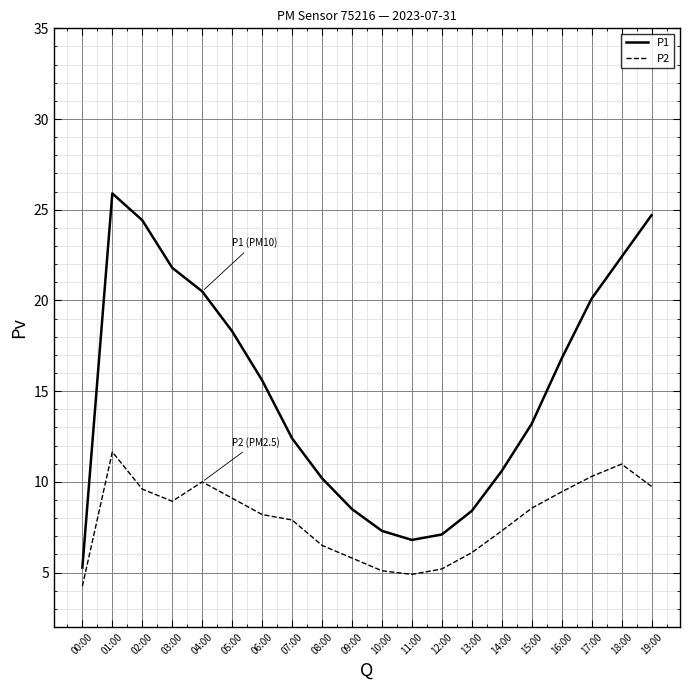

Rank the series by their maximum value, from lowest to highest.

P2, P1